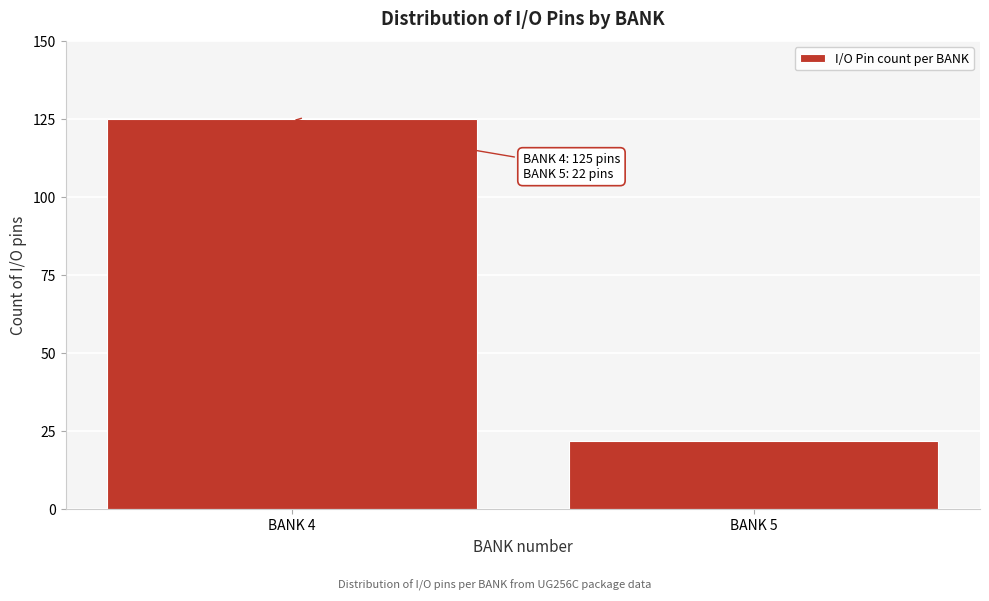

Reading left to right, what are all the values shown in this chart?

BANK 4=125	BANK 5=22